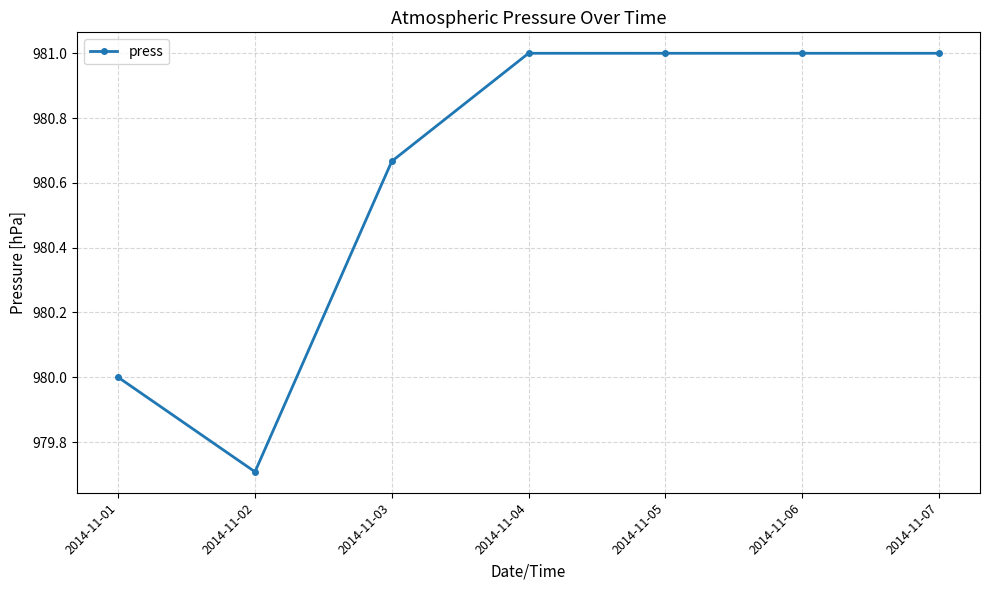

At which category does the data reach its first local valley?

2014-11-02